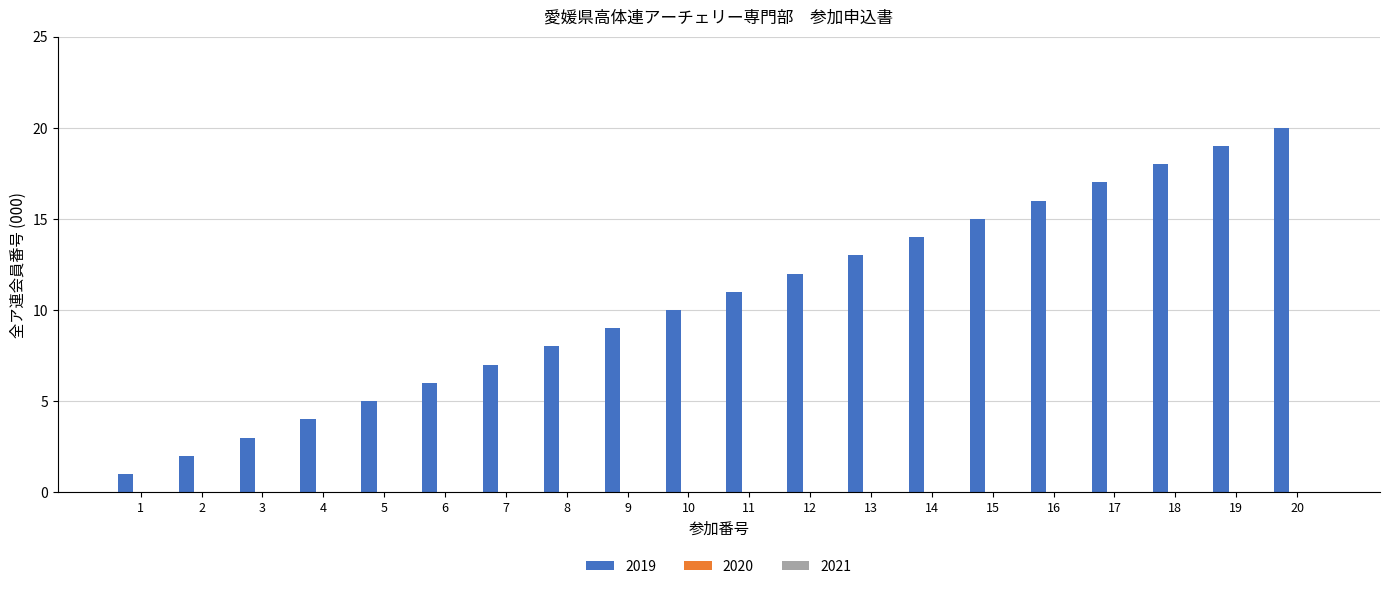

List the labels in order of value, smallest first.

1, 2, 3, 4, 5, 6, 7, 8, 9, 10, 11, 12, 13, 14, 15, 16, 17, 18, 19, 20